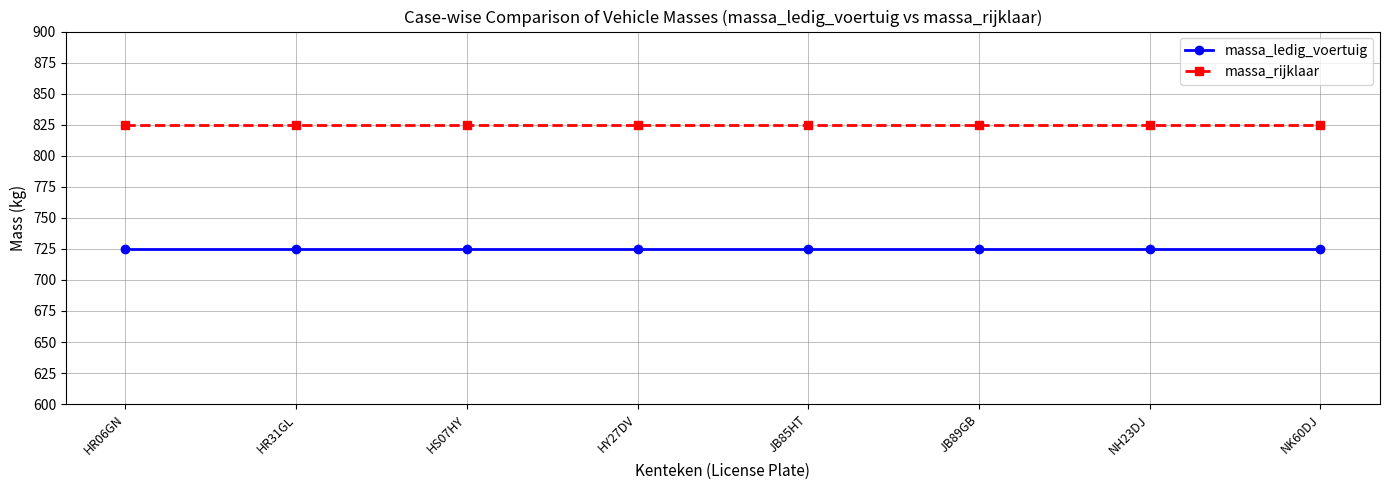

What is the spread (max minus min) of values at HR06GN?

100